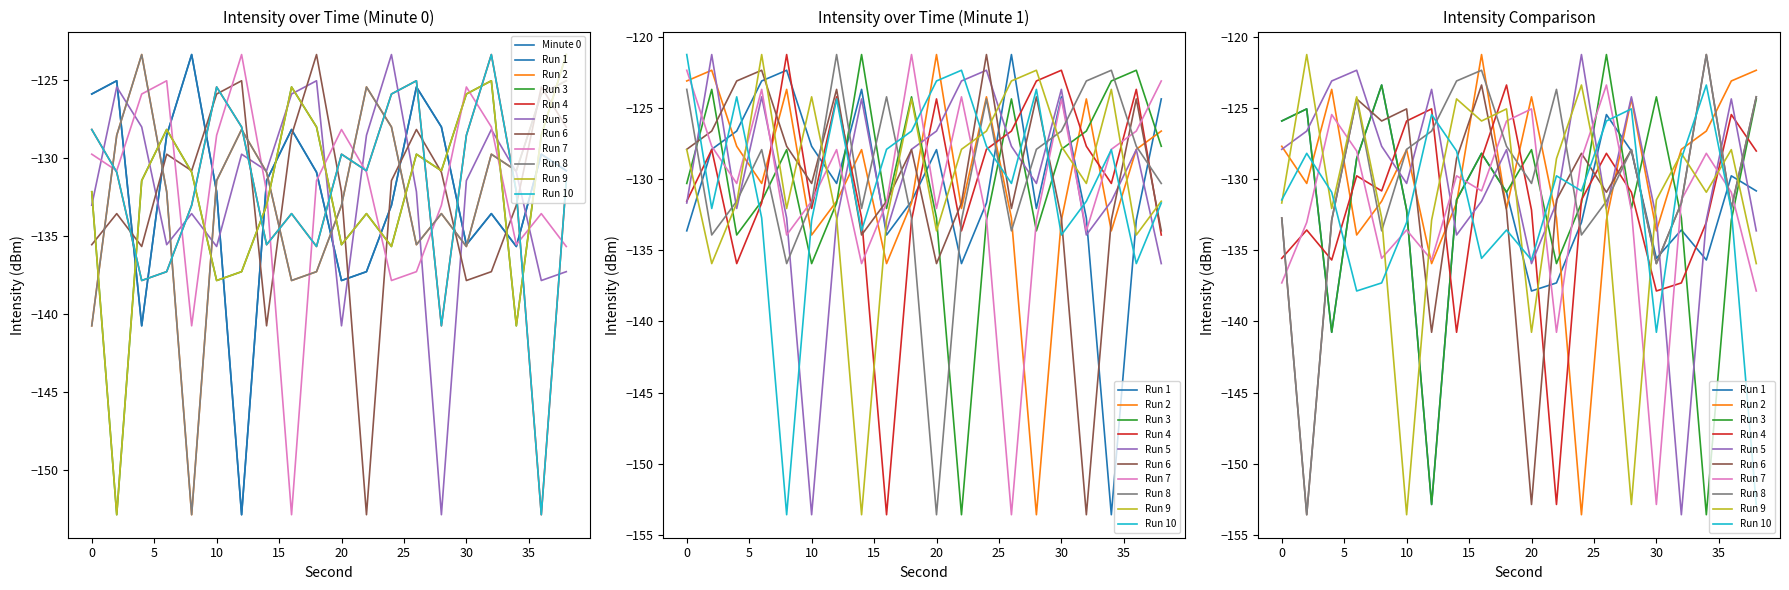

After their last crossing, which series has the higher values: Minute 1 or Minute 0?

Minute 1